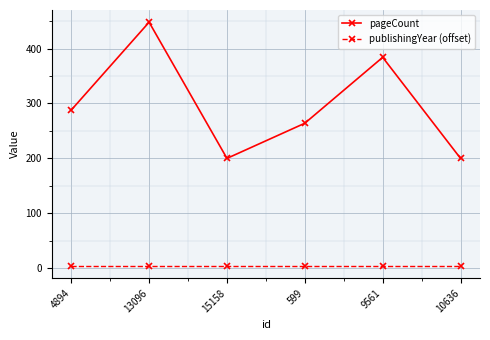

The pageCount series shows 260 at 10636. True or false?

False